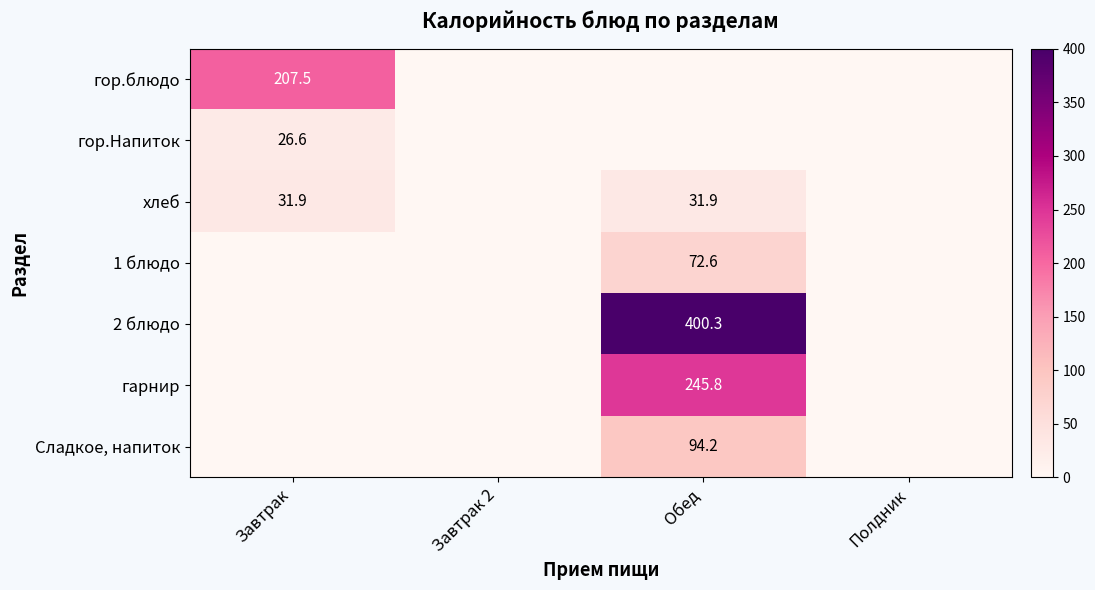

At which category is the sum across all series the highest?

Обед